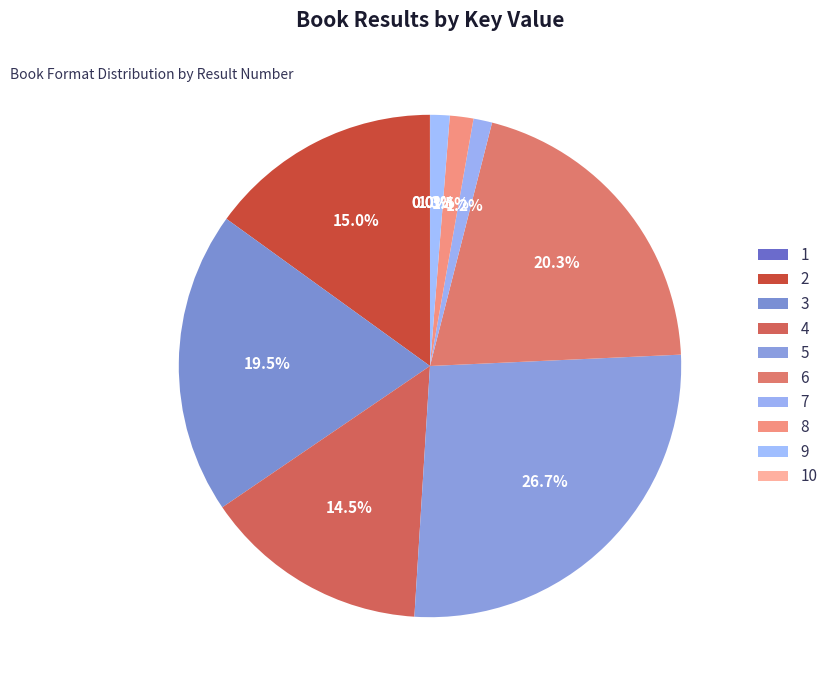

What percentage is the 3 slice, to the nearest percent?

19%